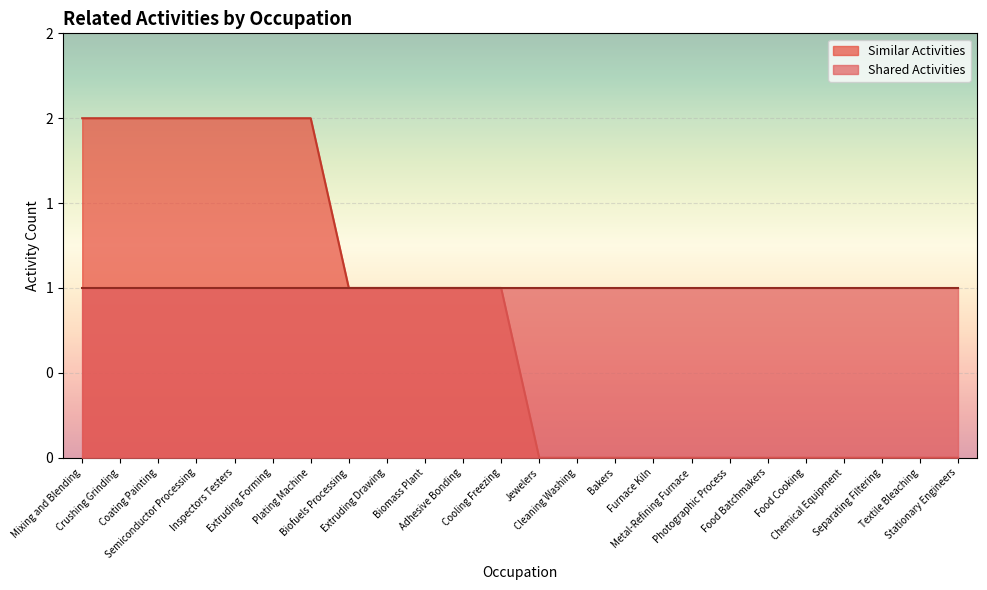

Between Stationary Engineers and Coating Painting, which is larger?

Coating Painting